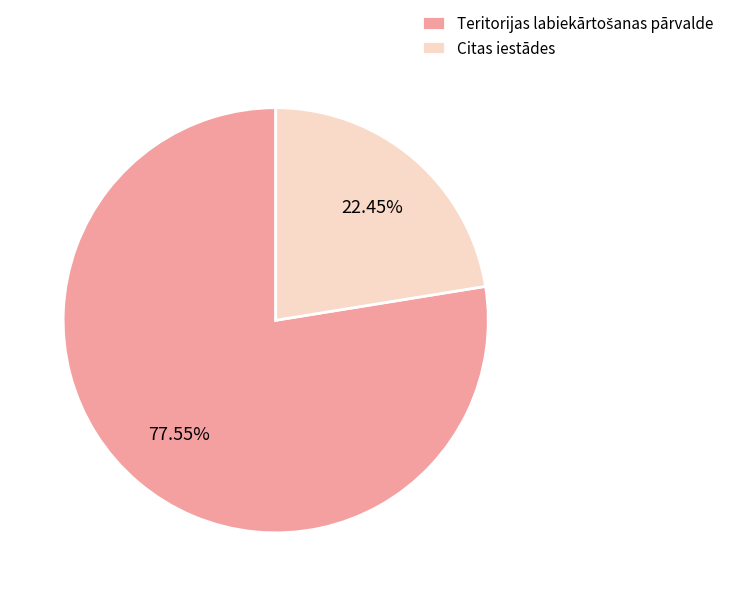

What percentage is the Citas iestādes slice, to the nearest percent?

22%